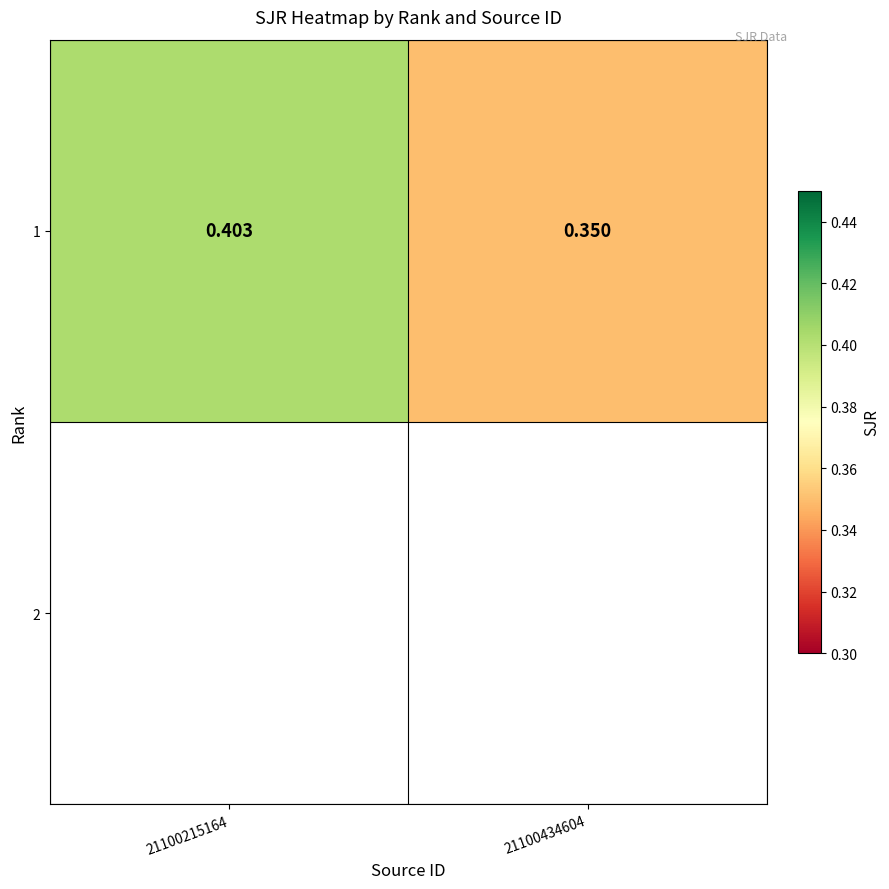

What is the difference between the maximum and minimum values?

0.1